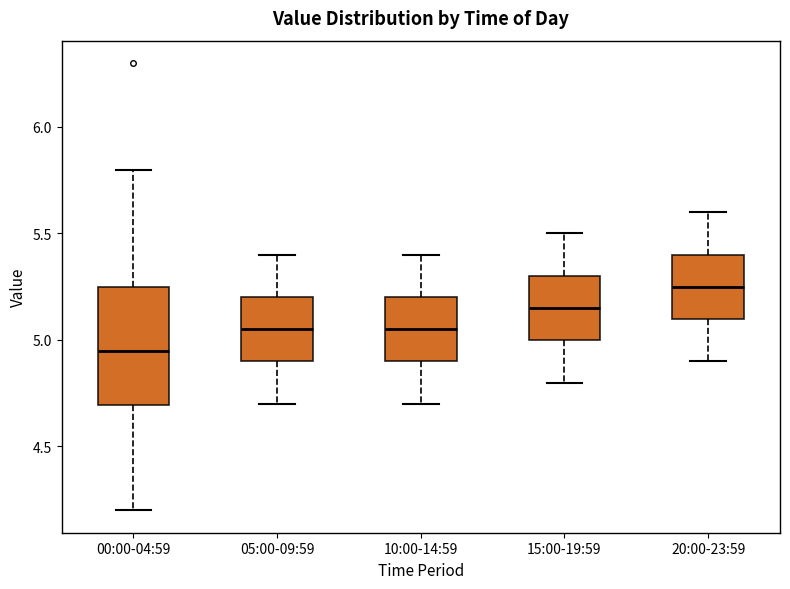

Where is the lower edge of the box for 00:00-04:59 on the y-axis? The values are not printed on the chart, so give them approximately, as read against the axis.

4.70